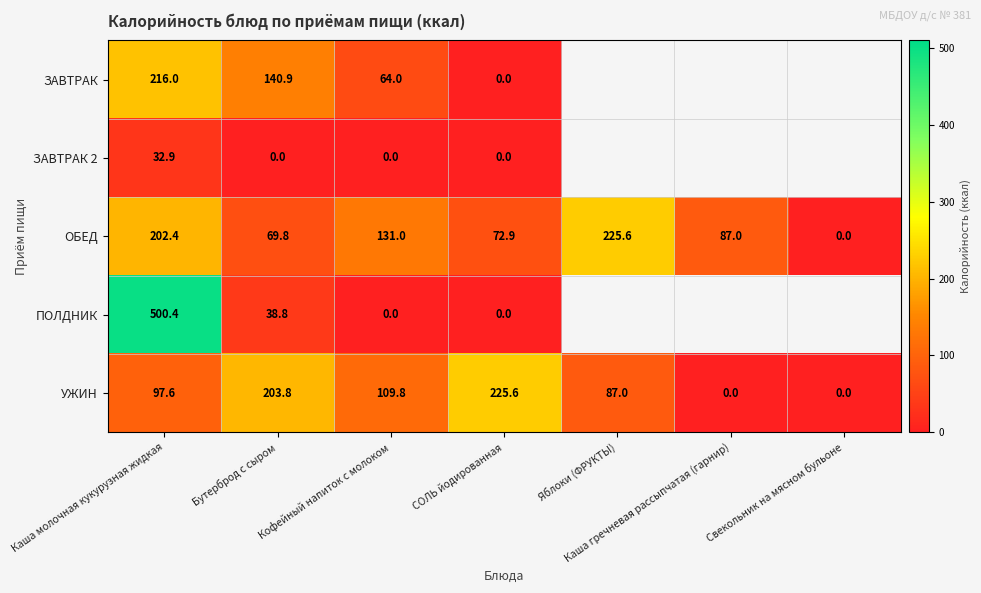

At which label does УЖИН first exceed 97?

Каша молочная кукурузная жидкая